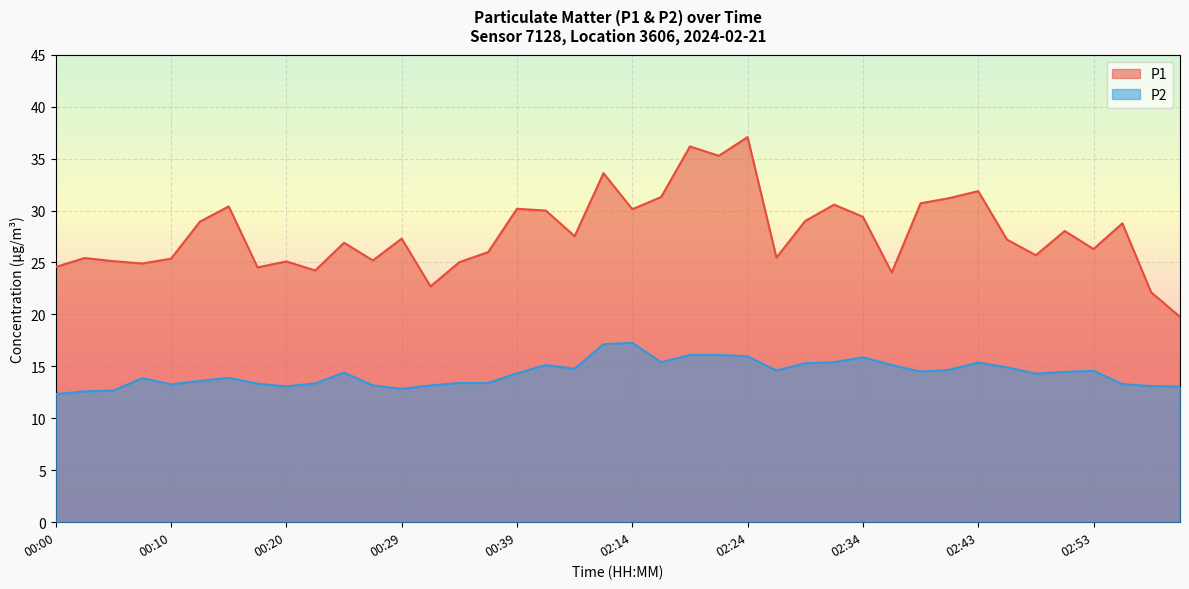

What is the label of the 3rd point from the right?

02:56